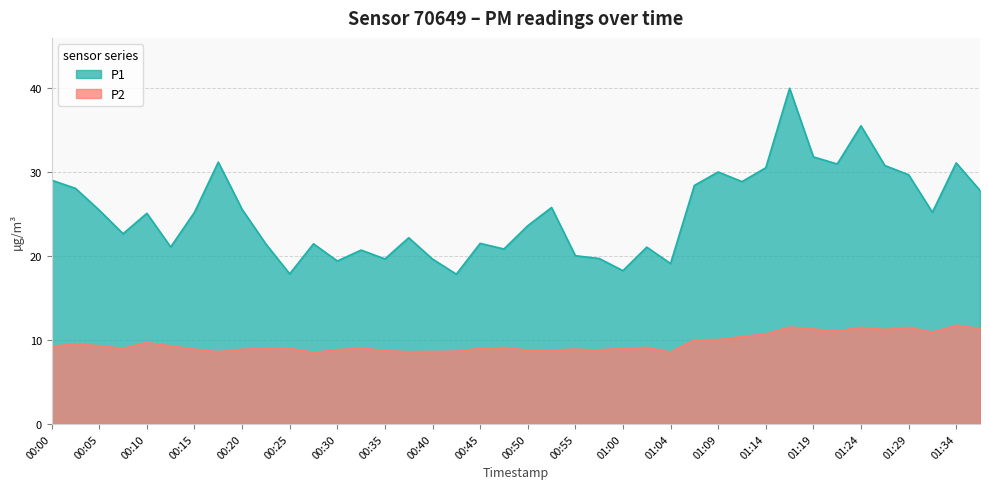

What are all the series names shown in the legend?

P1, P2